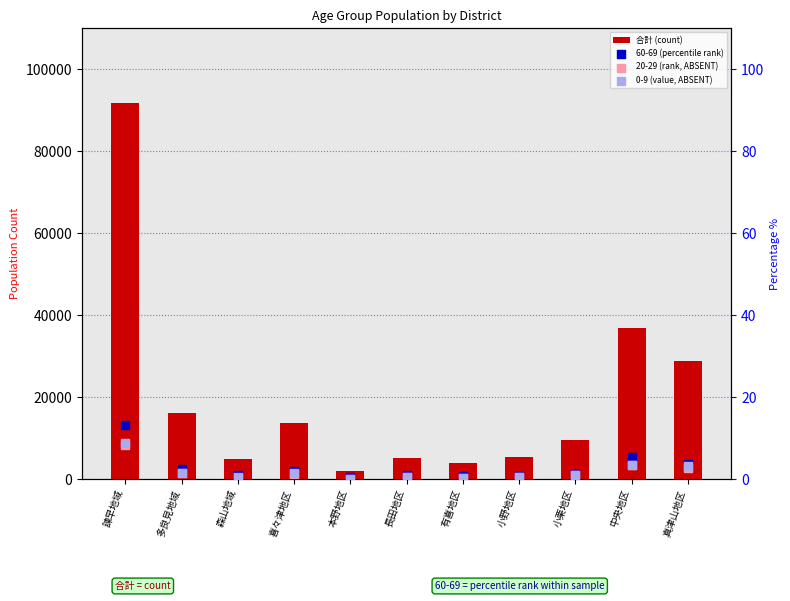

Is the value of 合計 (count) at 長田地区 greater than the value of 60-69 (percentile rank) at 真津山地区?

Yes